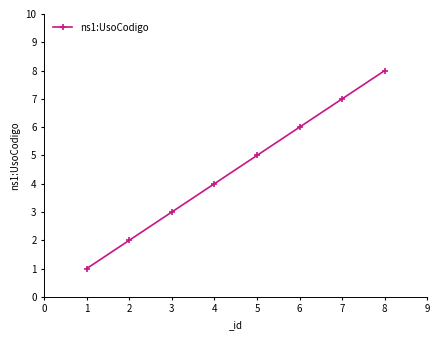

The chart shows a value of 5 at 5. True or false?

True